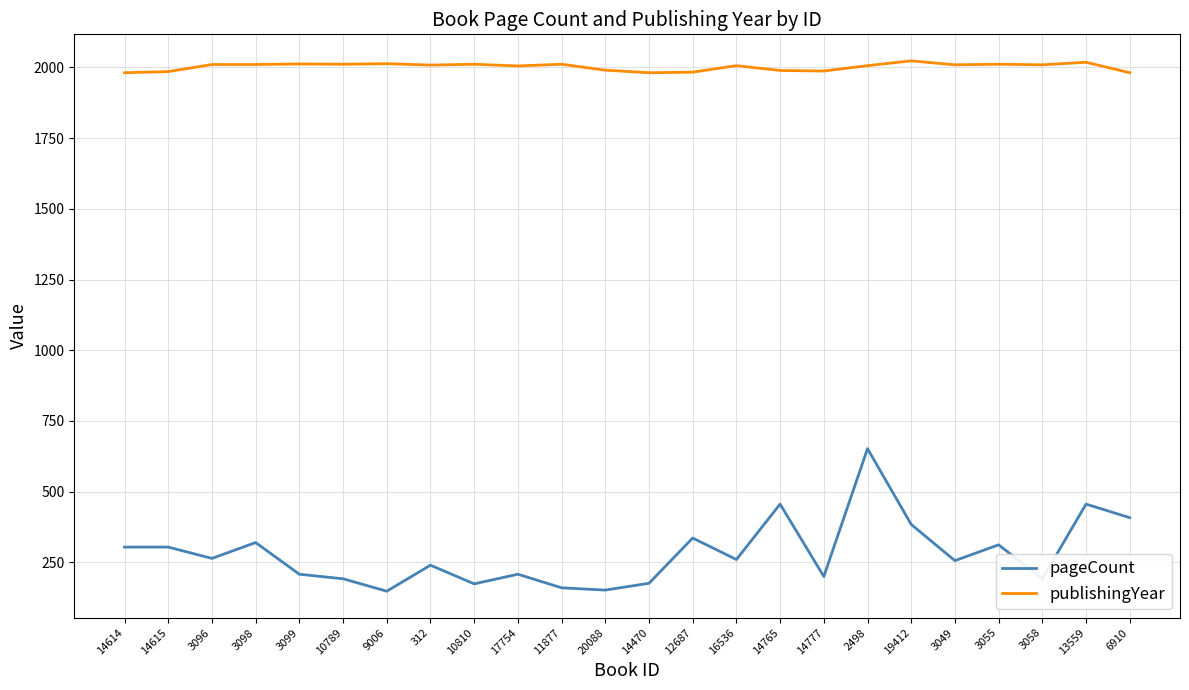

Is the value of pageCount at 3055 greater than the value of publishingYear at 14777?

No